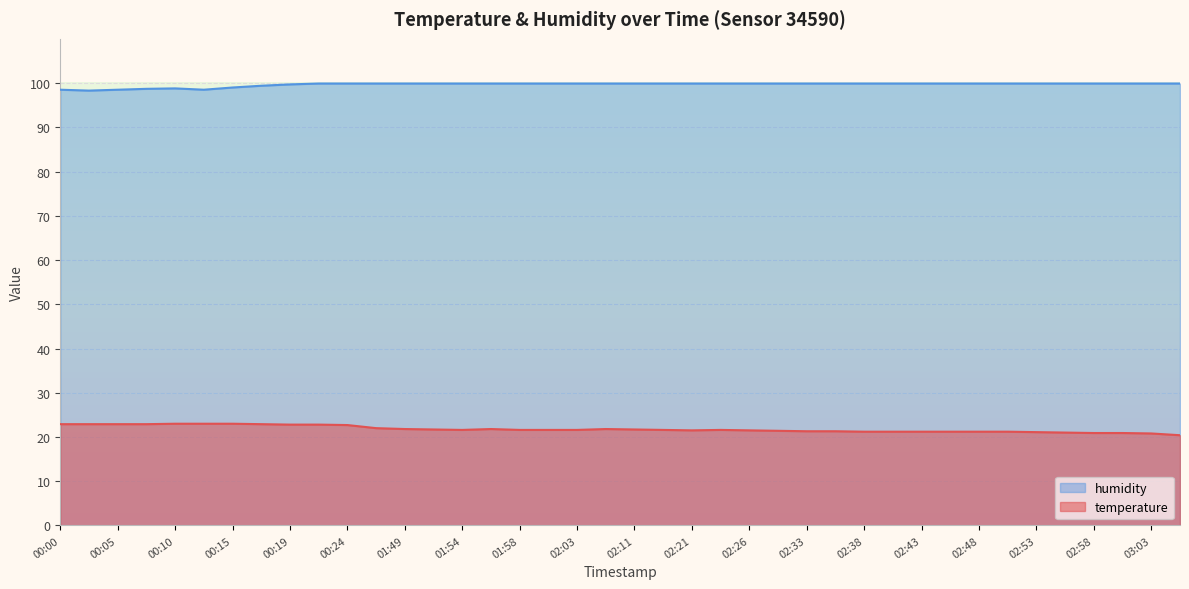

The temperature series shows 21.7 at 01:51. True or false?

True